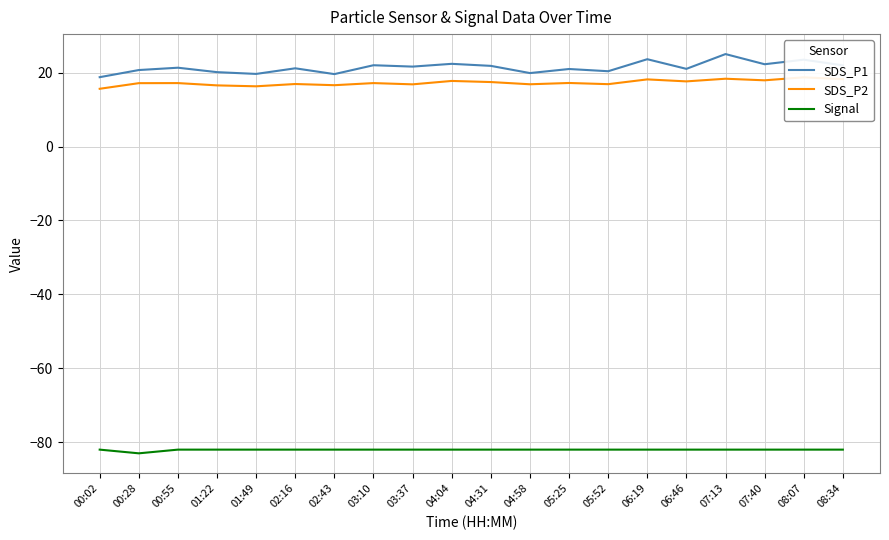

List the labels in order of SDS_P1 value, largest first.

07:13, 06:19, 08:07, 04:04, 07:40, 03:10, 08:34, 04:31, 03:37, 00:55, 02:16, 06:46, 05:25, 00:28, 05:52, 01:22, 04:58, 01:49, 02:43, 00:02